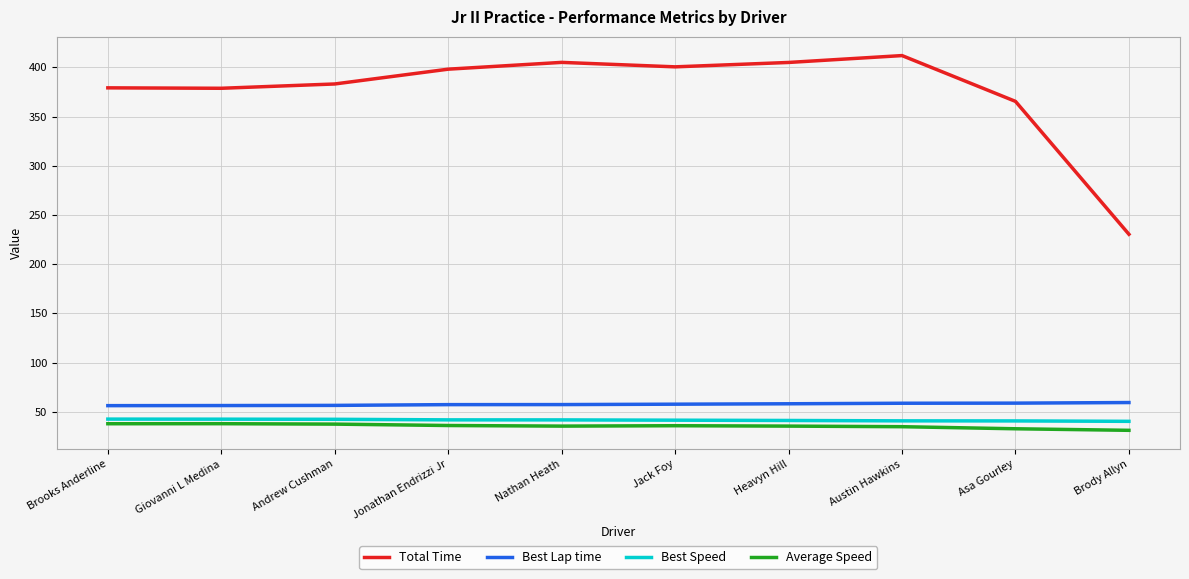

Count the number of categories in the chart.

10